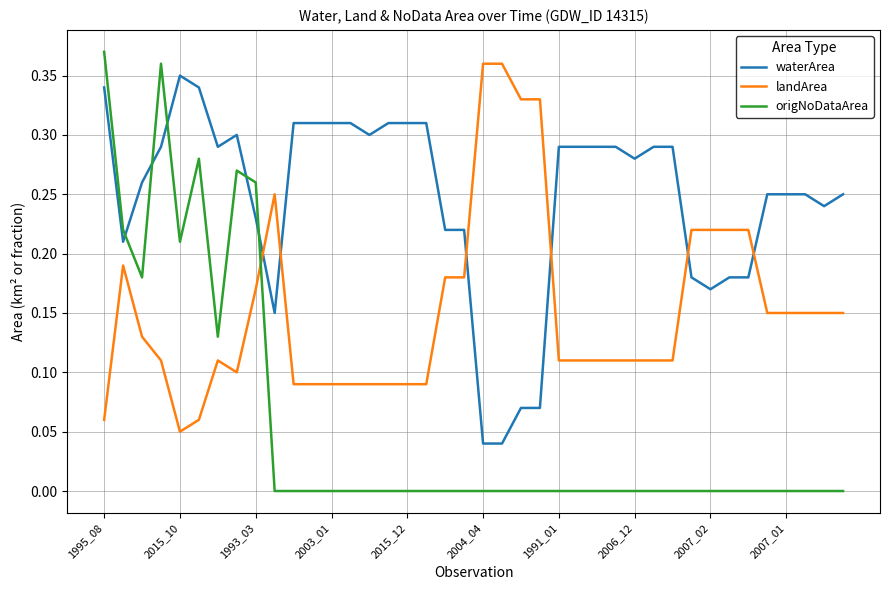

Which series has the largest range (max minus min)?

origNoDataArea